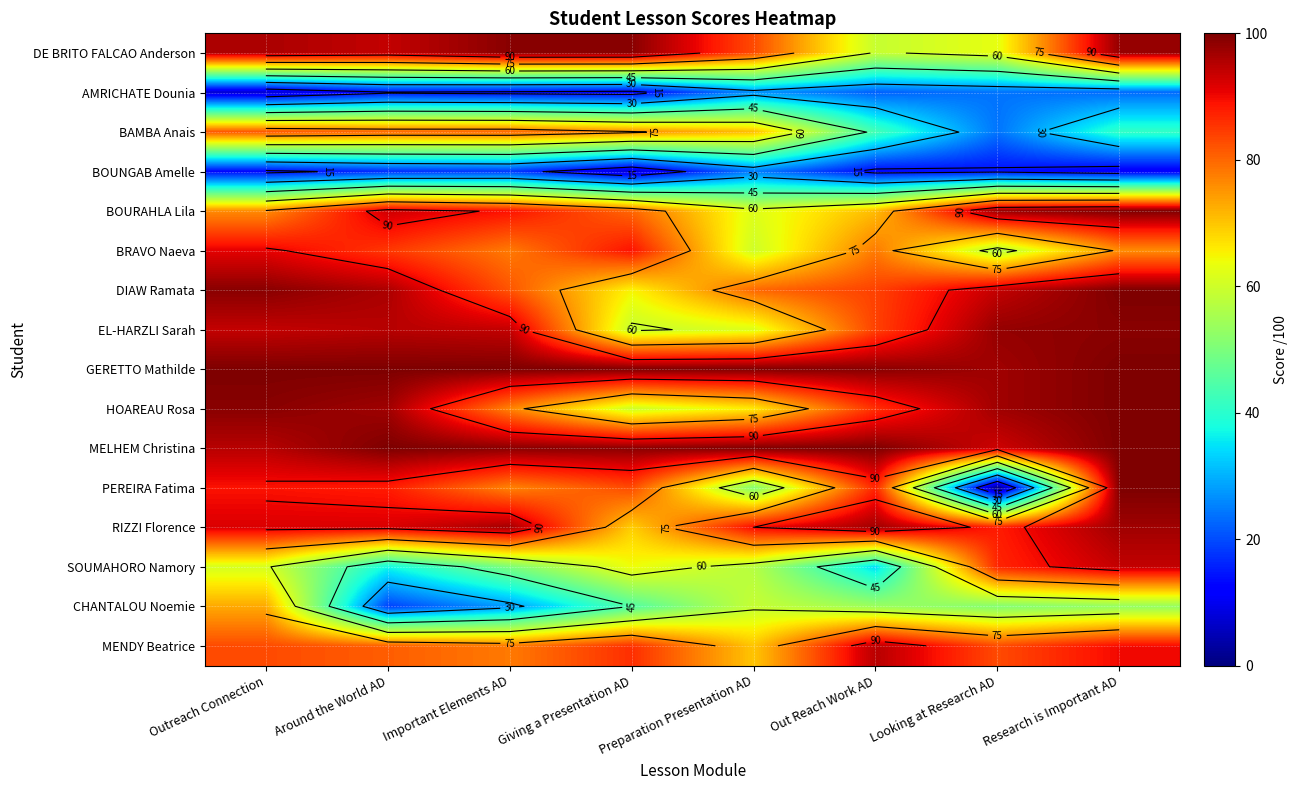

At which category does the chart reach its minimum across all series?

Looking at Research AD